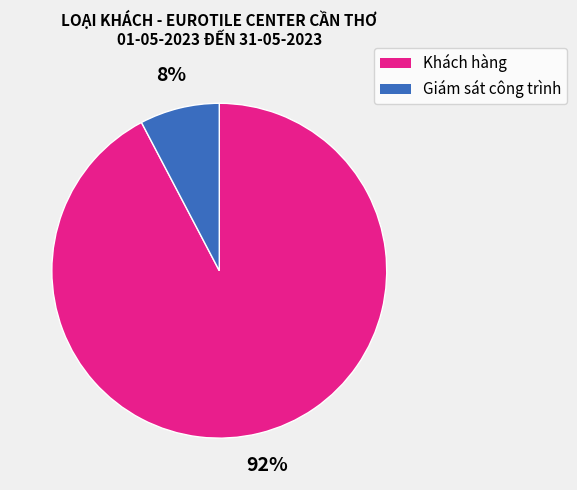

The Giám sát công trình slice represents 1% of the pie. True or false?

False